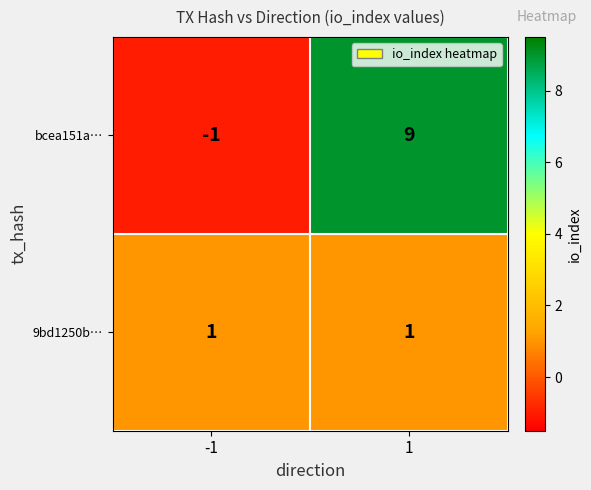

List the series in order of their peak value, lowest first.

9bd1250b…, bcea151a…